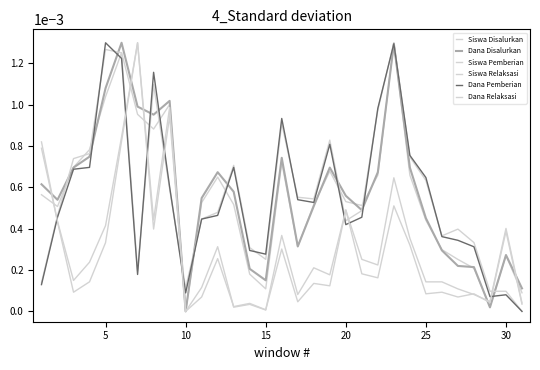

Where is the first local maximum for Siswa Pemberian?

20